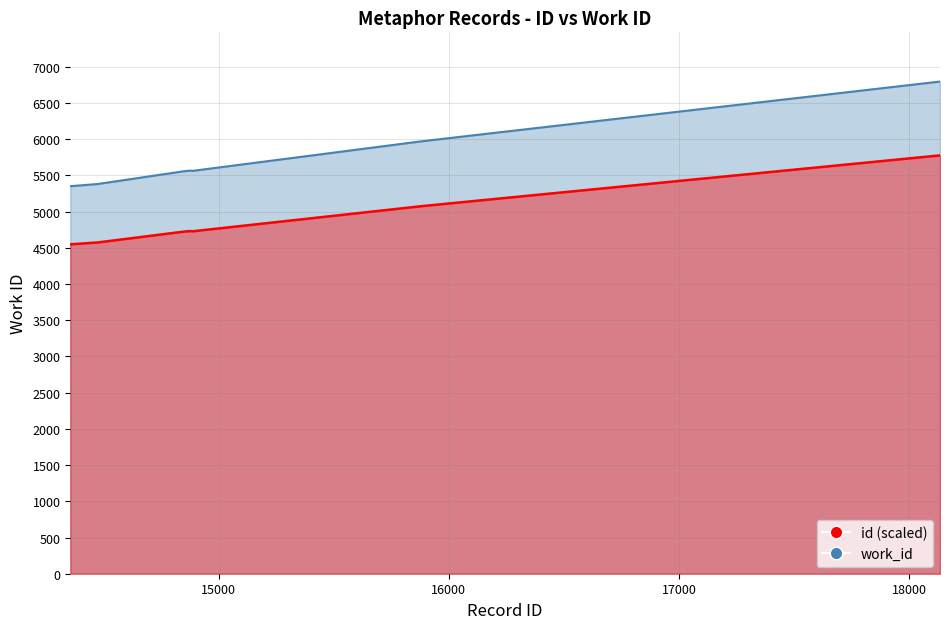

Is the value of id at 14860 greater than the value of work_id at 14860?

No